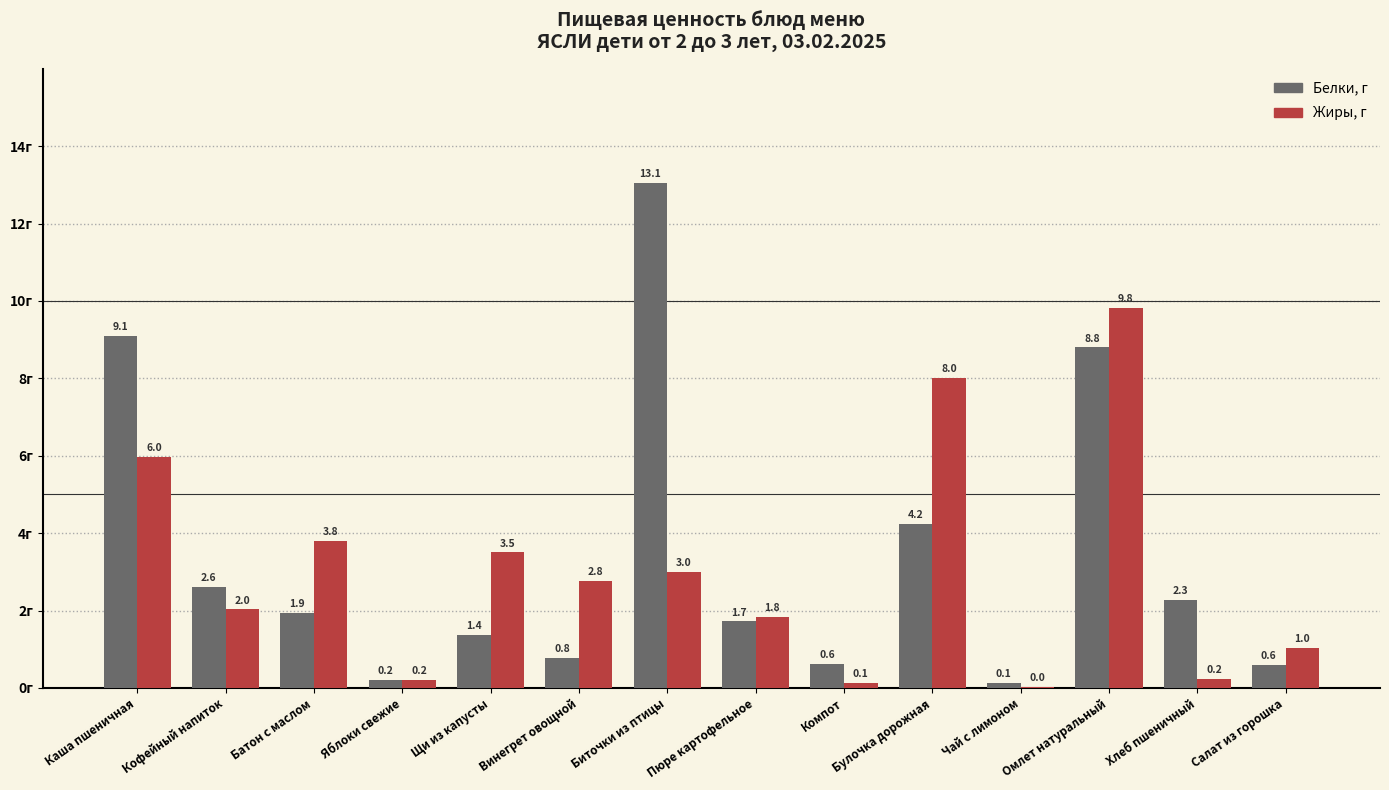

What are all the series names shown in the legend?

Белки, г, Жиры, г